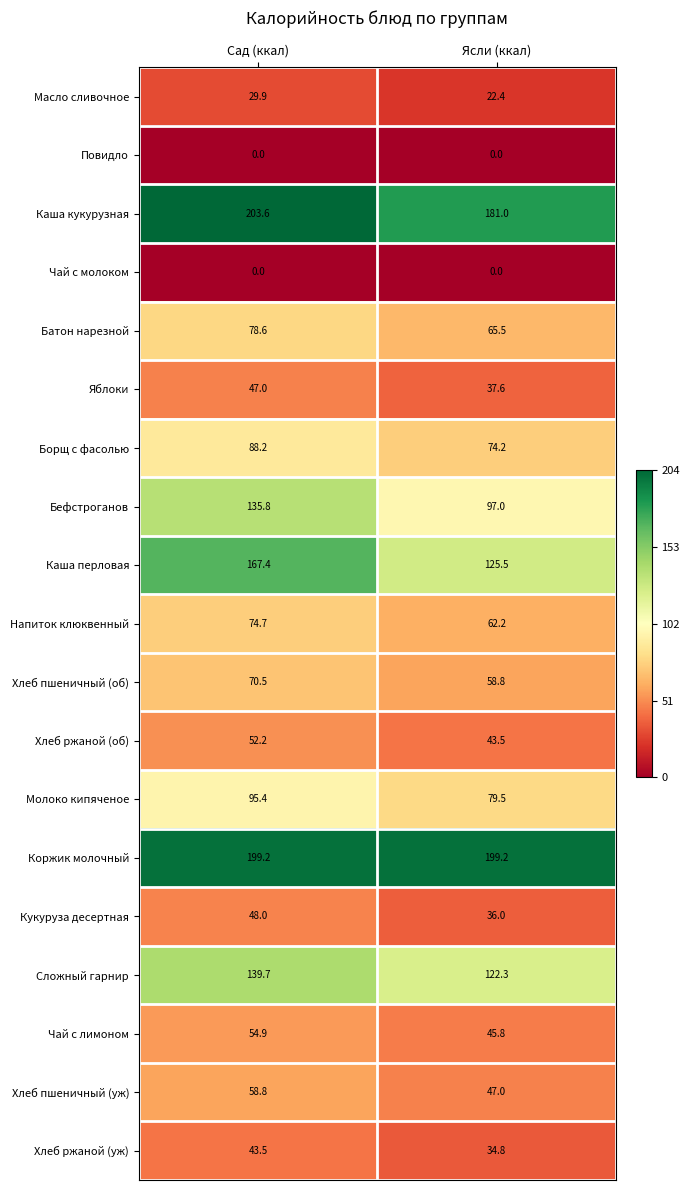

The value of Коржик молочный at Сад (ккал) is 97.9. True or false?

False